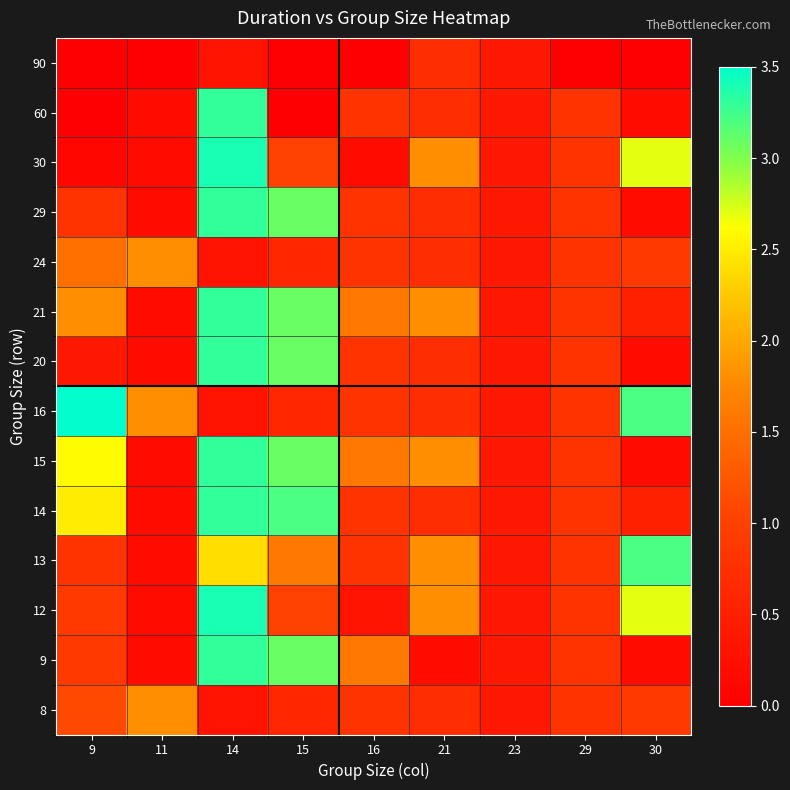

Reading left to right, list all the values displayed in this chart.

8: 9=1.1	11=1.8	14=0.3	15=0.6	16=0.8	21=0.7	23=0.4	29=0.8	30=0.9
9: 9=0.9	11=0.2	14=3.3	15=3.1	16=1.6	21=0.2	23=0.4	29=0.8	30=0.2
12: 9=0.9	11=0.2	14=3.4	15=1.0	16=0.3	21=1.8	23=0.4	29=0.8	30=2.7
13: 9=0.8	11=0.2	14=2.4	15=1.6	16=0.8	21=1.8	23=0.4	29=0.8	30=3.2
14: 9=2.5	11=0.2	14=3.3	15=3.2	16=0.8	21=0.7	23=0.4	29=0.8	30=0.5
15: 9=2.6	11=0.2	14=3.3	15=3.1	16=1.6	21=1.8	23=0.4	29=0.8	30=0.2
16: 9=3.5	11=1.8	14=0.3	15=0.6	16=0.8	21=0.7	23=0.4	29=0.8	30=3.2
20: 9=0.4	11=0.2	14=3.3	15=3.1	16=0.8	21=0.7	23=0.4	29=0.8	30=0.2
21: 9=1.8	11=0.2	14=3.3	15=3.1	16=1.6	21=1.8	23=0.4	29=0.8	30=0.5
24: 9=1.5	11=1.8	14=0.3	15=0.6	16=0.8	21=0.7	23=0.4	29=0.8	30=0.9
29: 9=0.8	11=0.2	14=3.3	15=3.1	16=0.8	21=0.7	23=0.4	29=0.8	30=0.2
30: 9=0.1	11=0.2	14=3.4	15=1.0	16=0.2	21=1.8	23=0.4	29=0.8	30=2.7
60: 9=0.0	11=0.2	14=3.3	15=0.0	16=0.8	21=0.7	23=0.4	29=0.8	30=0.2
90: 9=0.0	11=0.0	14=0.3	15=0.0	16=0.0	21=0.7	23=0.4	29=0.0	30=0.0